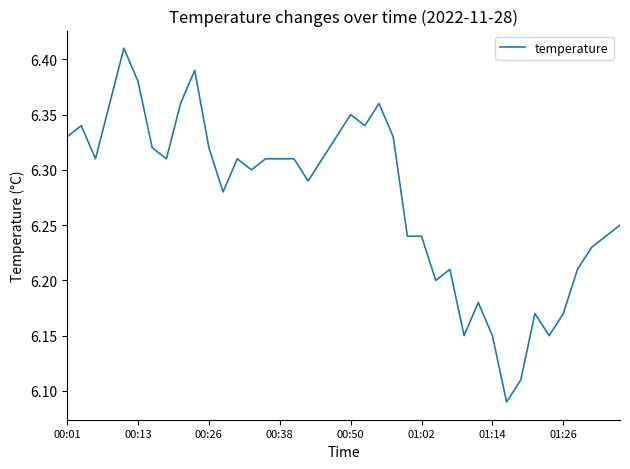

What is the difference between the maximum and minimum values?

0.3